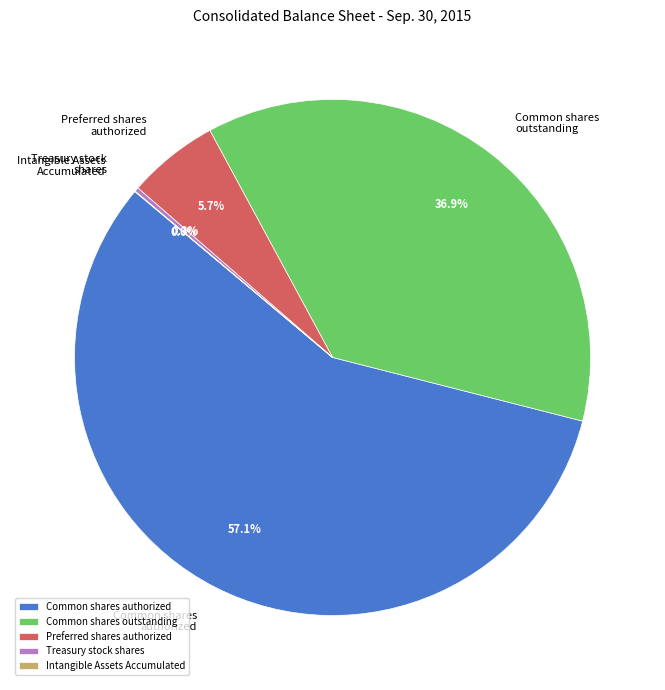

Between Preferred shares authorized and Common shares authorized, which is larger?

Common shares authorized